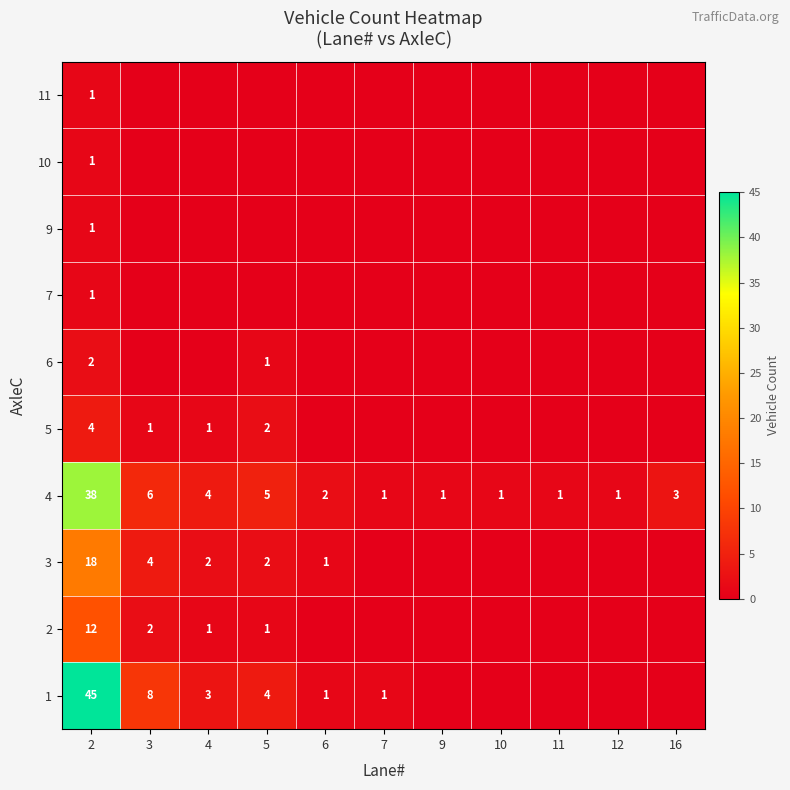

Is it true that 10 equals 1 at 2?

True